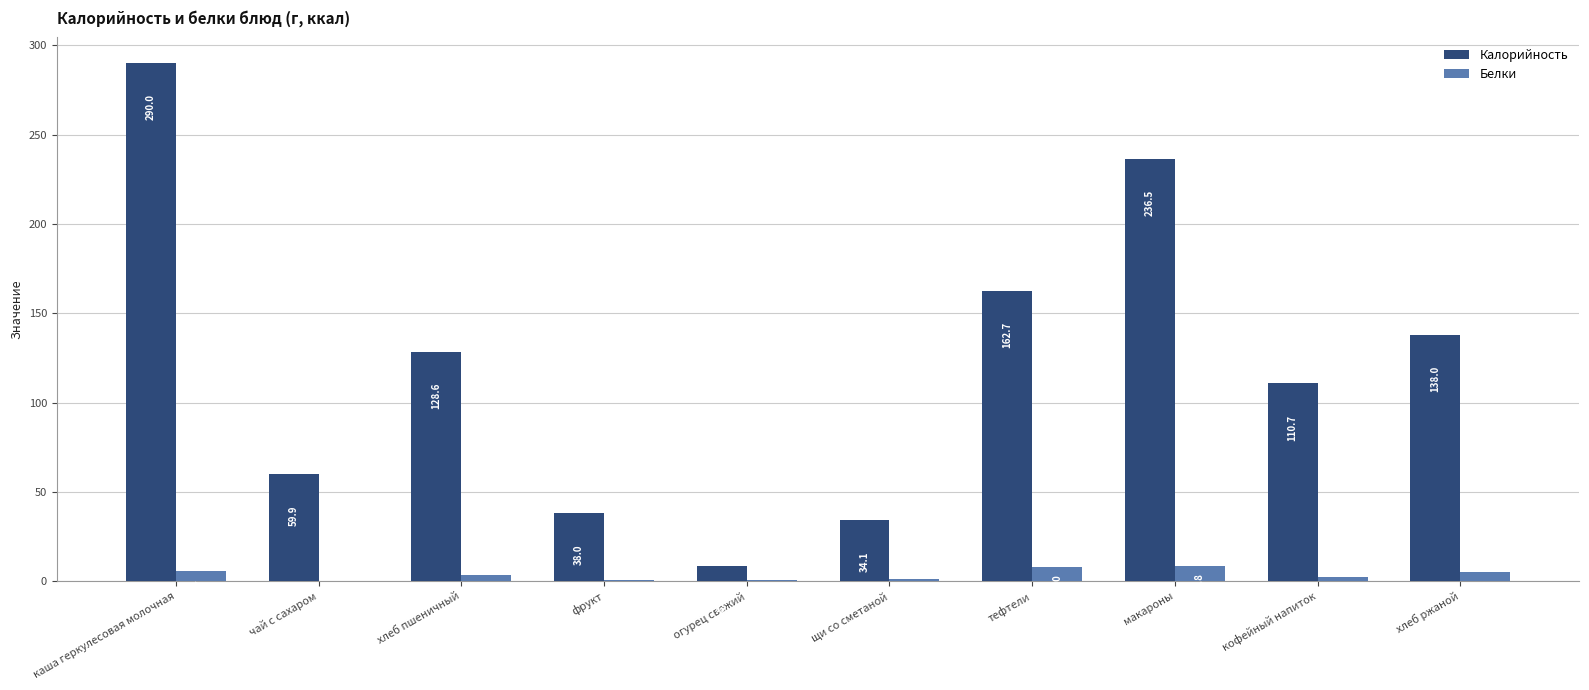

True or false: Калорийность has a value of 267.0 at тефтели.

False